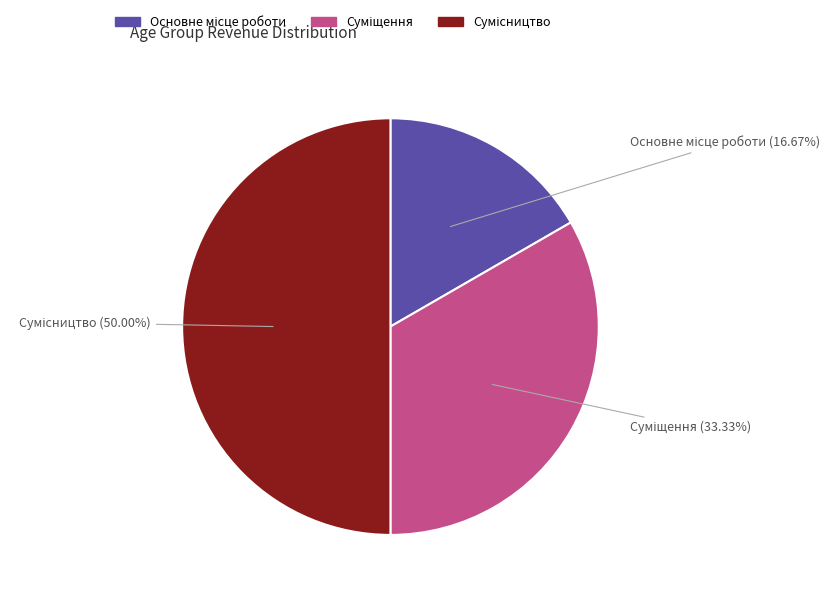

Is the sum of Суміщення and Сумісництво greater than half?

Yes